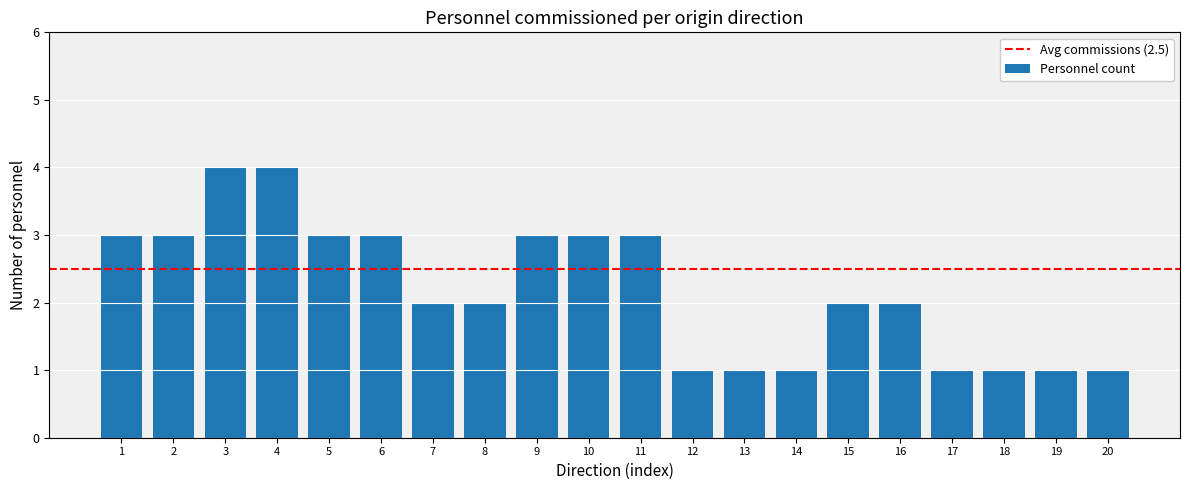

What is the value of the 14th bar from the left?

1